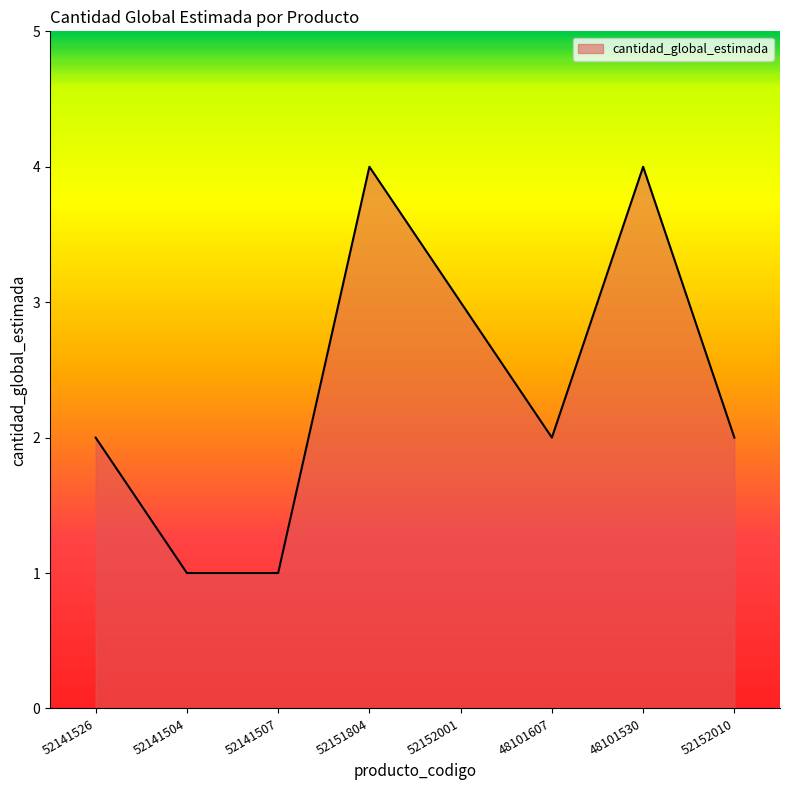

Reading left to right, extract all data points from this chart.

2	1	1	4	3	2	4	2